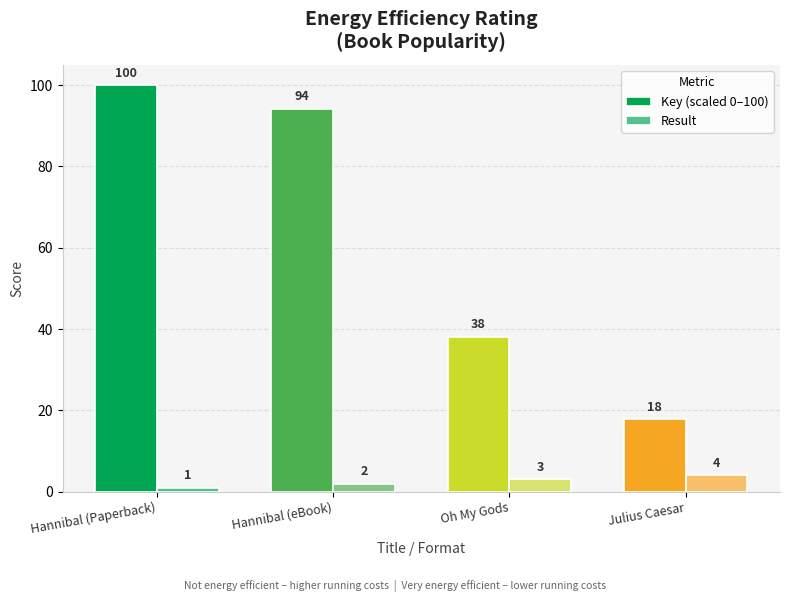

What position from the left is Oh My Gods?

3